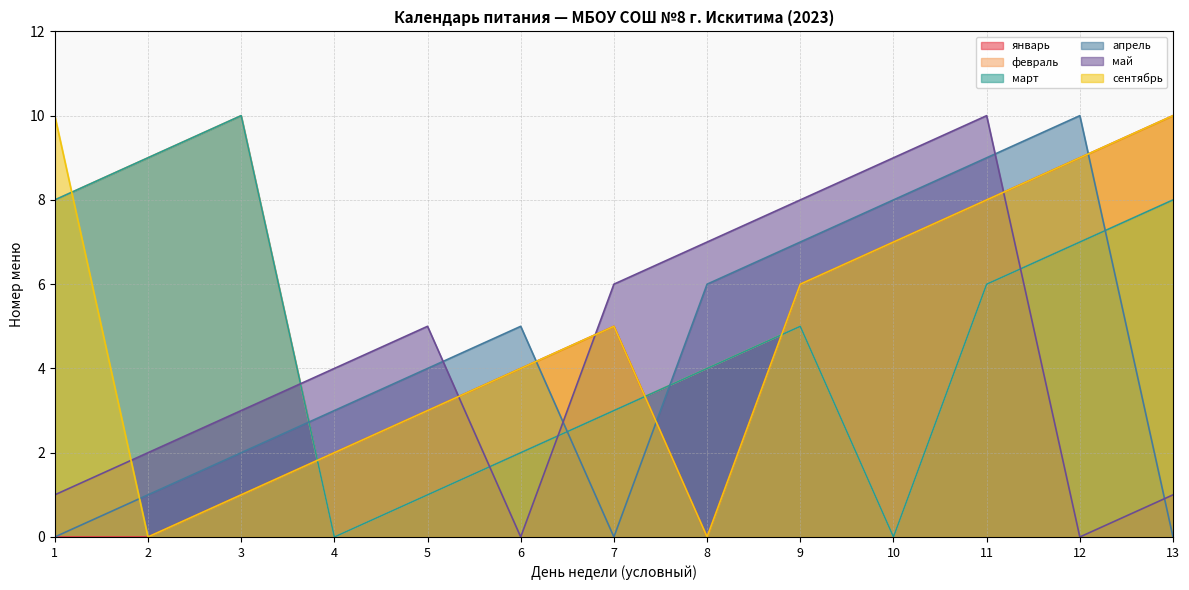

What is the difference between the maximum and second lowest values in the январь series?

10